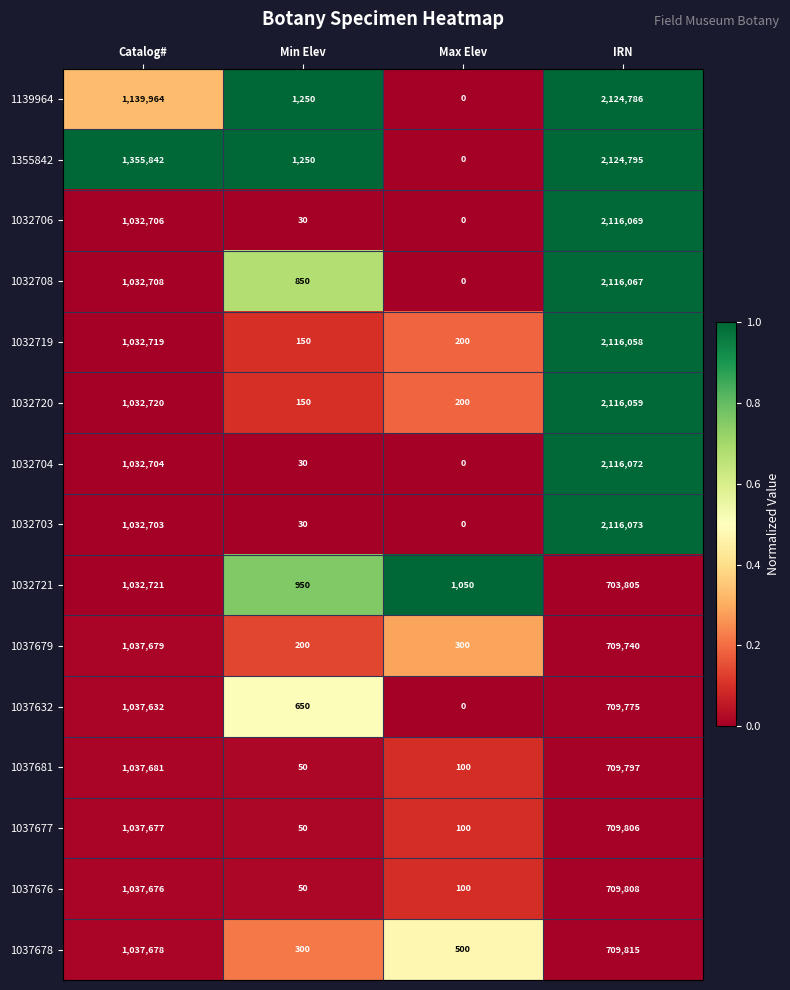

Is it true that 1032720 equals 269 at Min Elev?

False